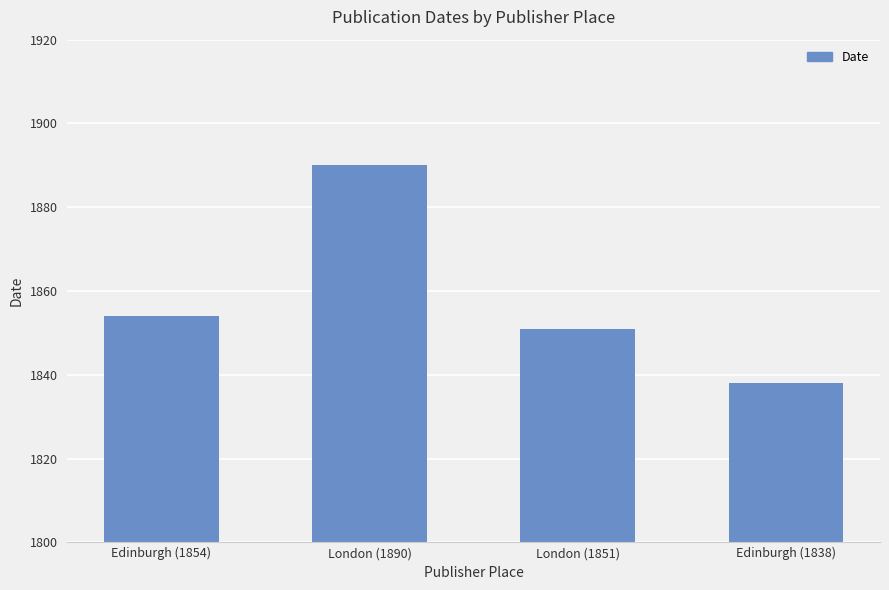

What is the average value?

1858